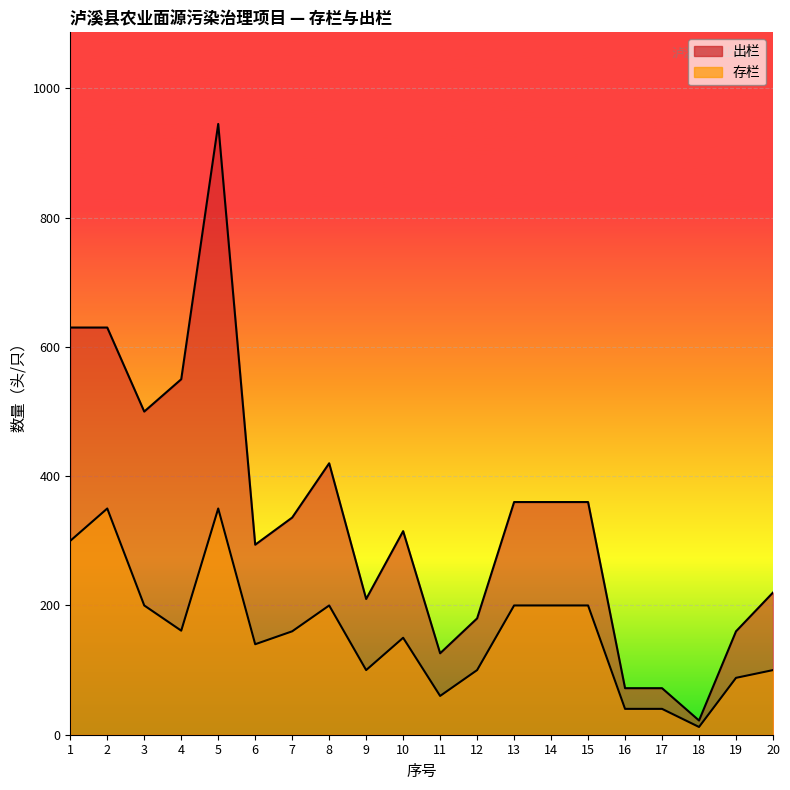

What is the average value of the 存栏 series?

158